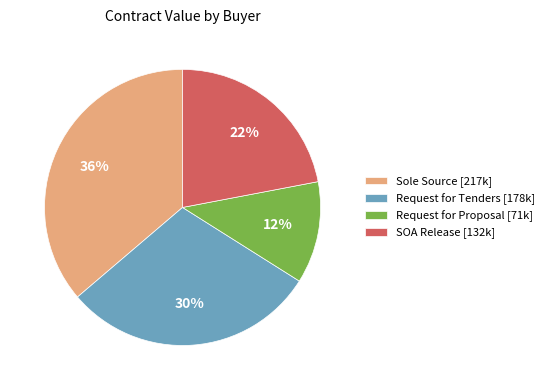

To the nearest percent, what percentage of the pie is SOA Release [132k]?

22%